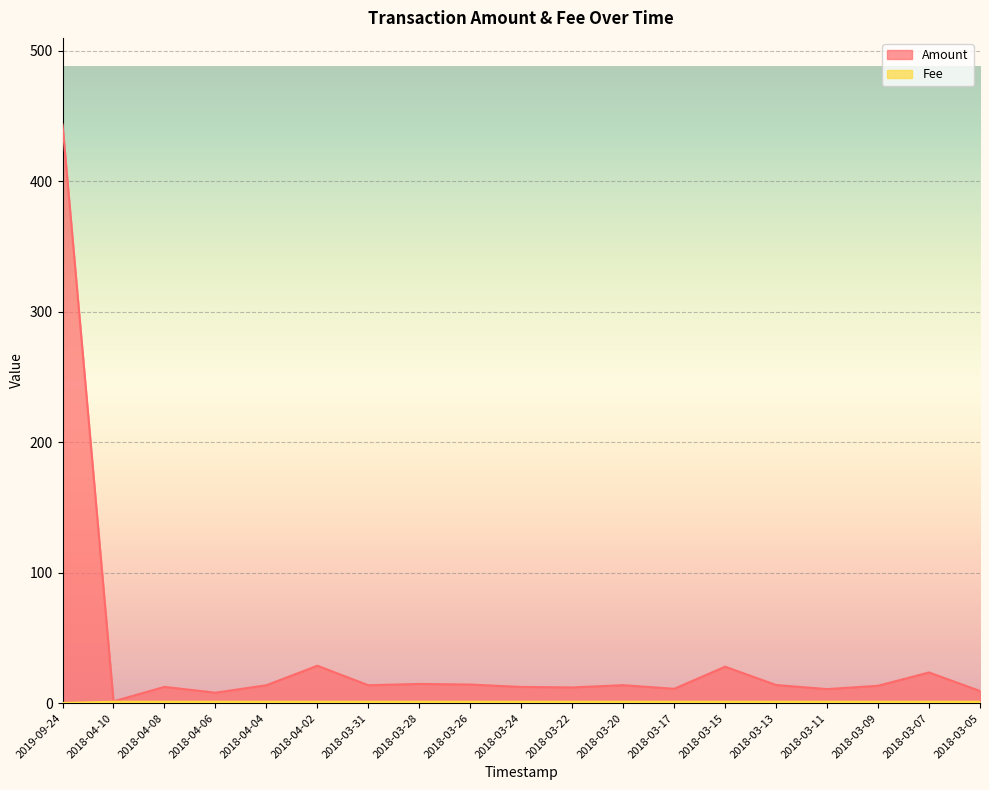

Is the value of Fee at 2018-03-17 greater than the value of Amount at 2018-03-17?

No